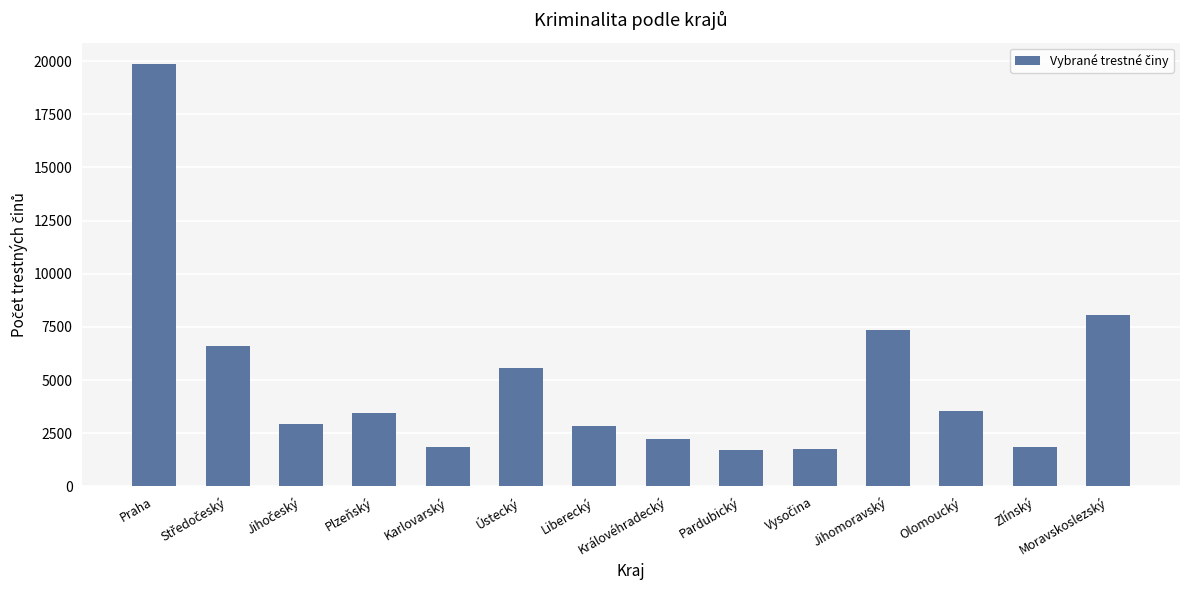

What is the maximum value shown in the chart?

19881